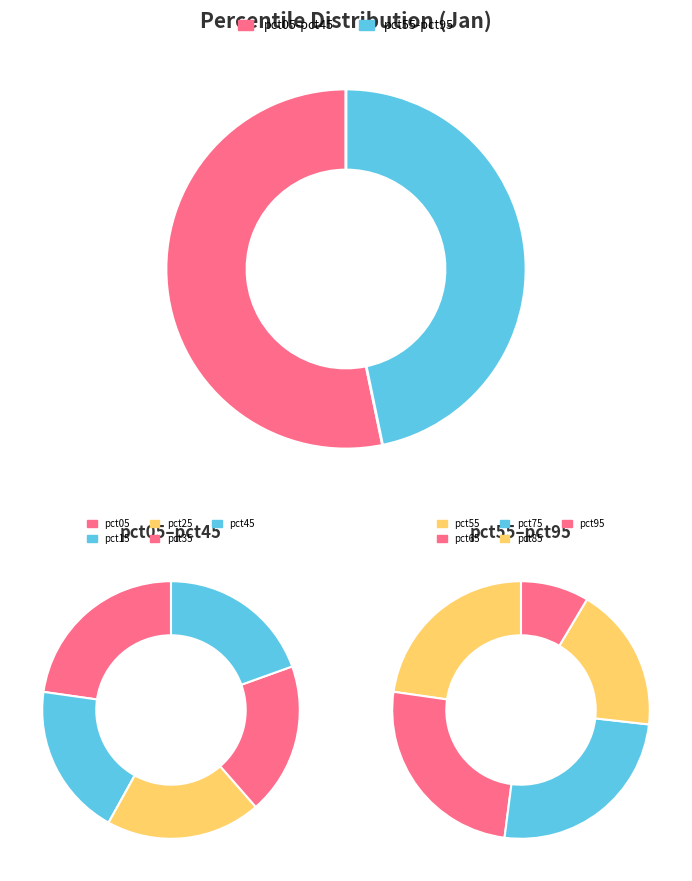

Does pct55 account for over 50% of the chart?

No